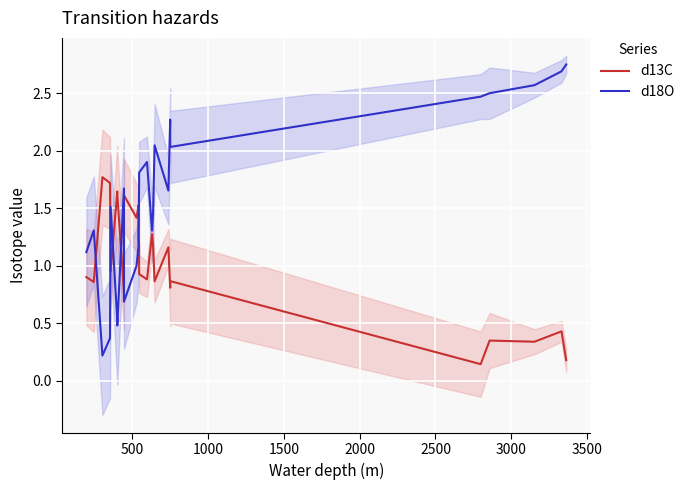

What is the sum of all d18O values?

40.5